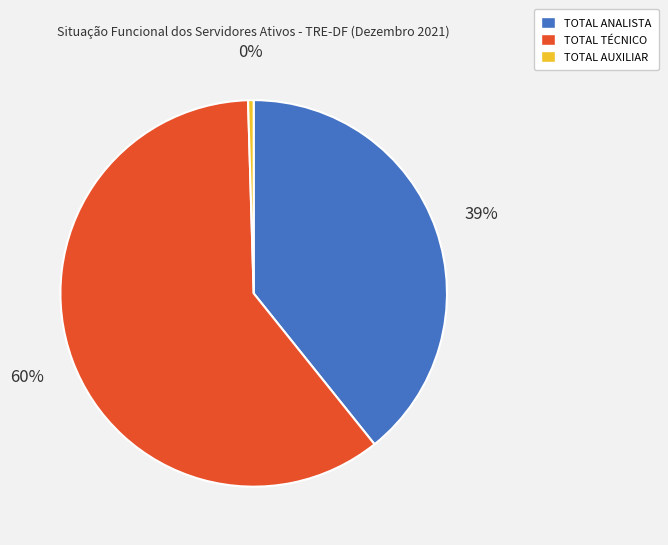

To the nearest percent, what is the average slice percentage?

33%